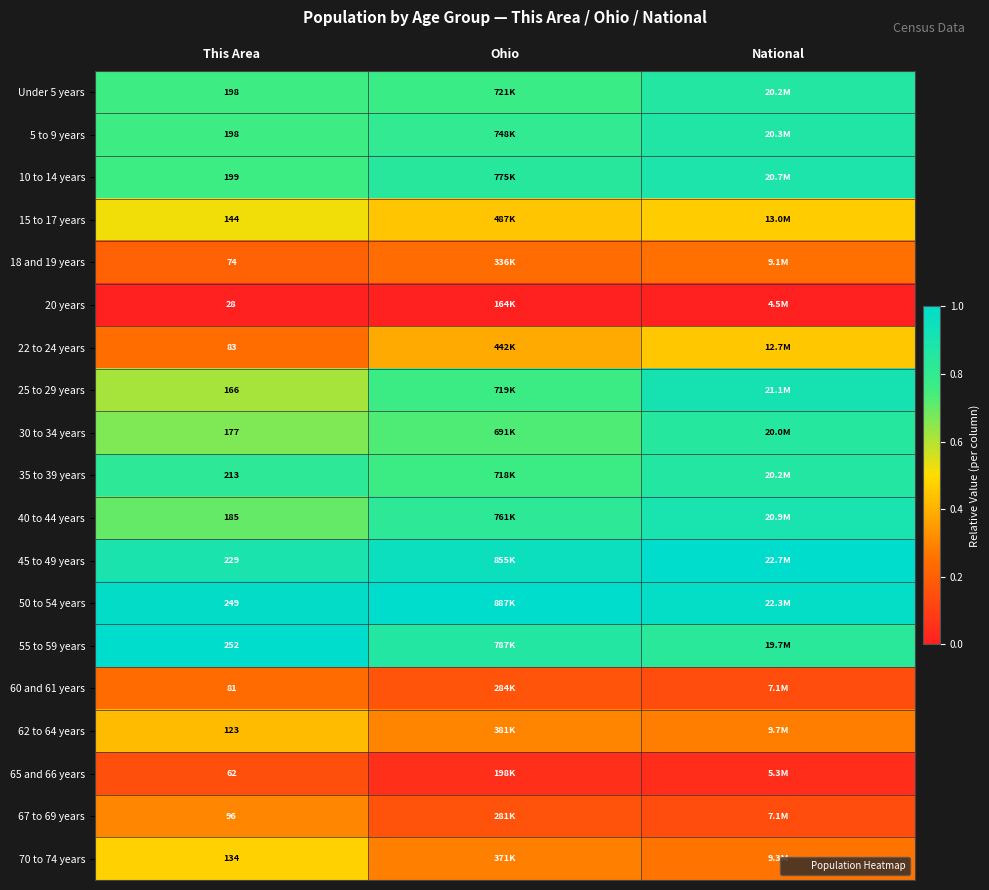

At National, list the series in order from smallest to largest.

20 years, 65 and 66 years, 60 and 61 years, 67 to 69 years, 18 and 19 years, 70 to 74 years, 62 to 64 years, 22 to 24 years, 15 to 17 years, 55 to 59 years, 30 to 34 years, 35 to 39 years, Under 5 years, 5 to 9 years, 10 to 14 years, 40 to 44 years, 25 to 29 years, 50 to 54 years, 45 to 49 years